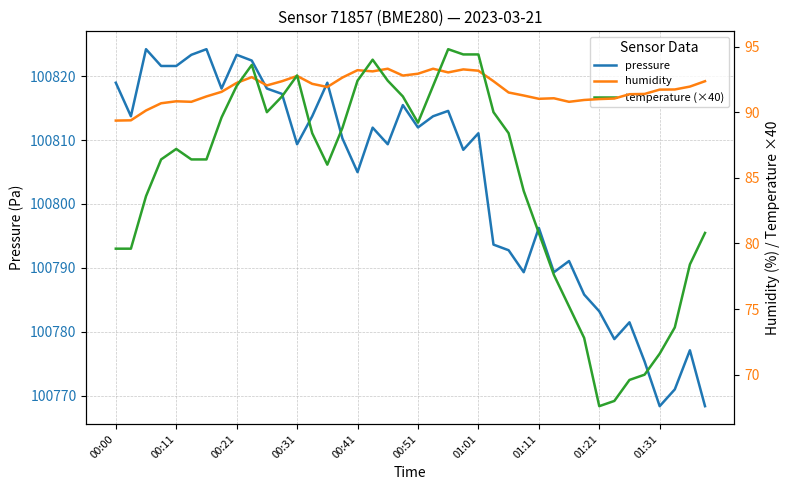

What is the value of the pressure point at the 6th from the left?

100823.3